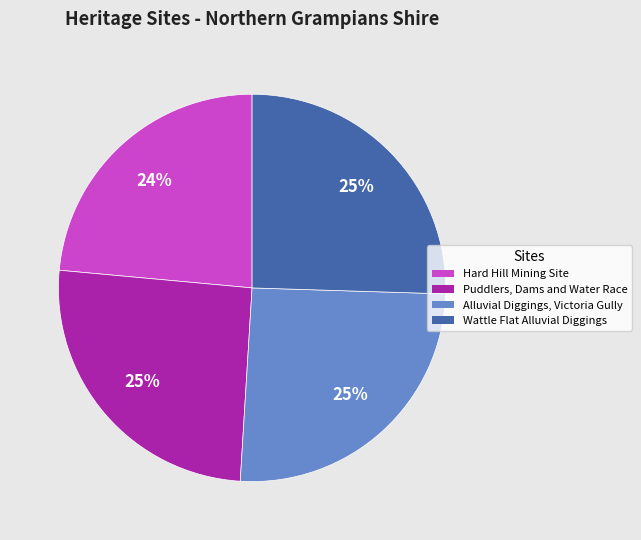

Combined, do Alluvial Diggings, Victoria Gully and Puddlers, Dams and Water Race account for over 50%?

Yes